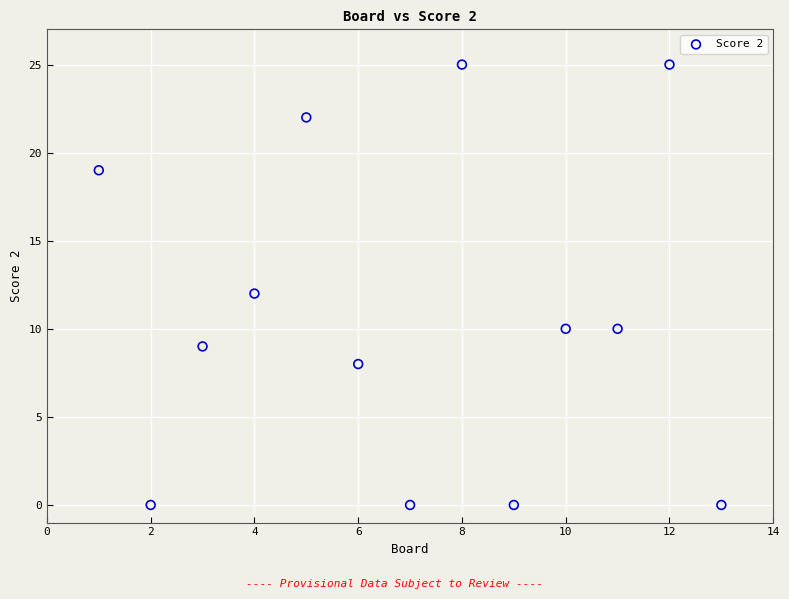

List the coordinates of all points as (Y, X) pairs, reading left to right.

(19, 1)  (0, 2)  (9, 3)  (12, 4)  (22, 5)  (8, 6)  (0, 7)  (25, 8)  (0, 9)  (10, 10)  (10, 11)  (25, 12)  (0, 13)